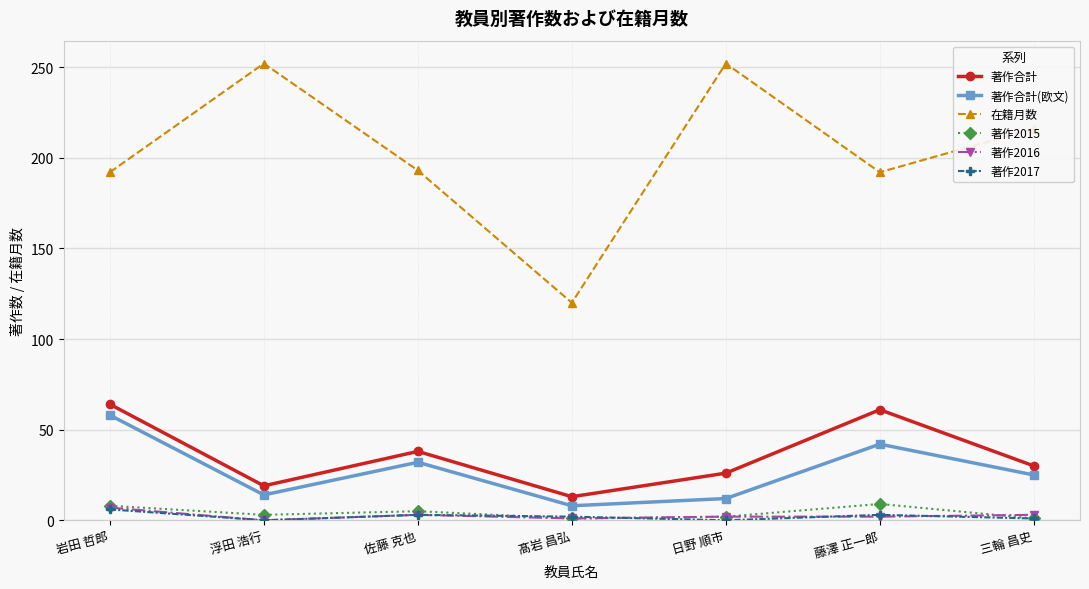

In 著作2017, how many points are higher than both neighbors (excluding endpoints)?

2